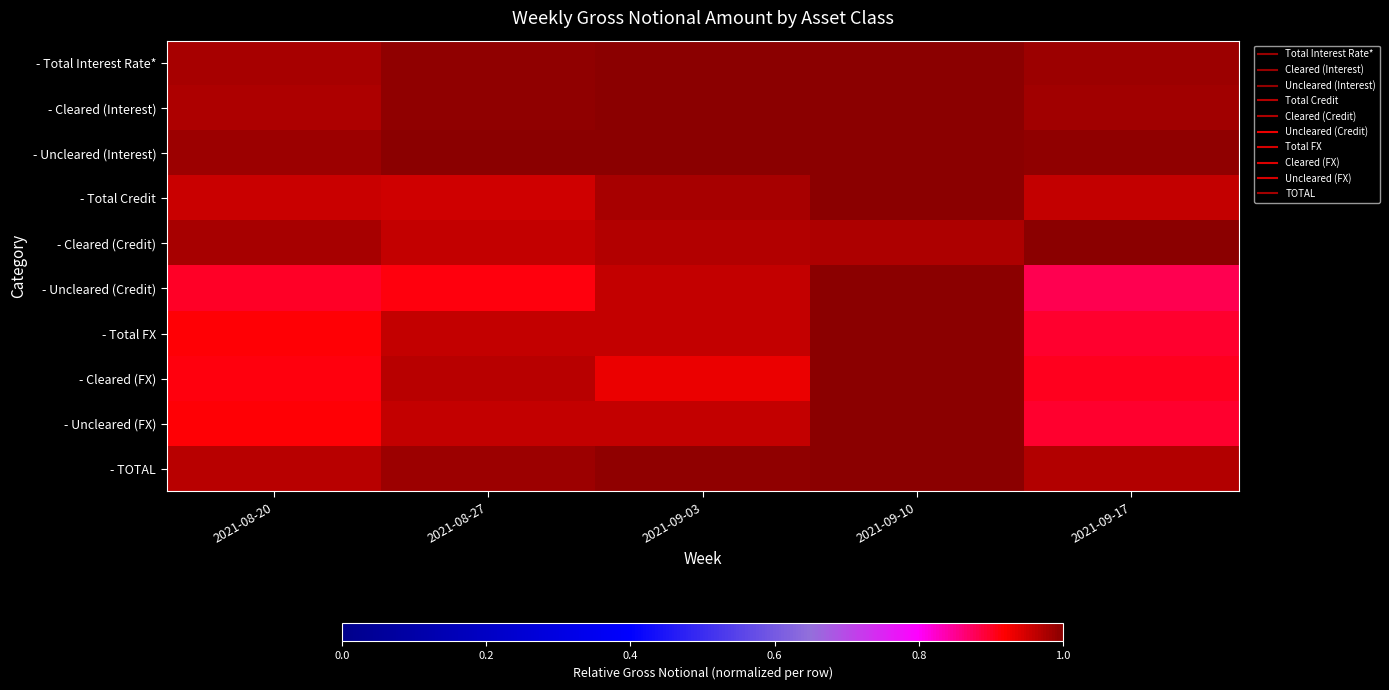

At how many categories does at least one series exceed 0?

5